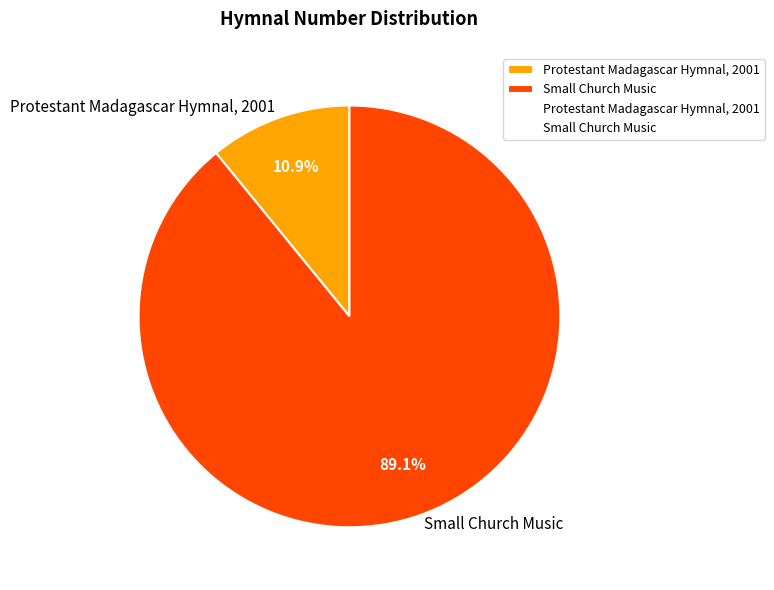

To the nearest percent, what is the combined percentage of Protestant Madagascar Hymnal, 2001 and Small Church Music?

100%